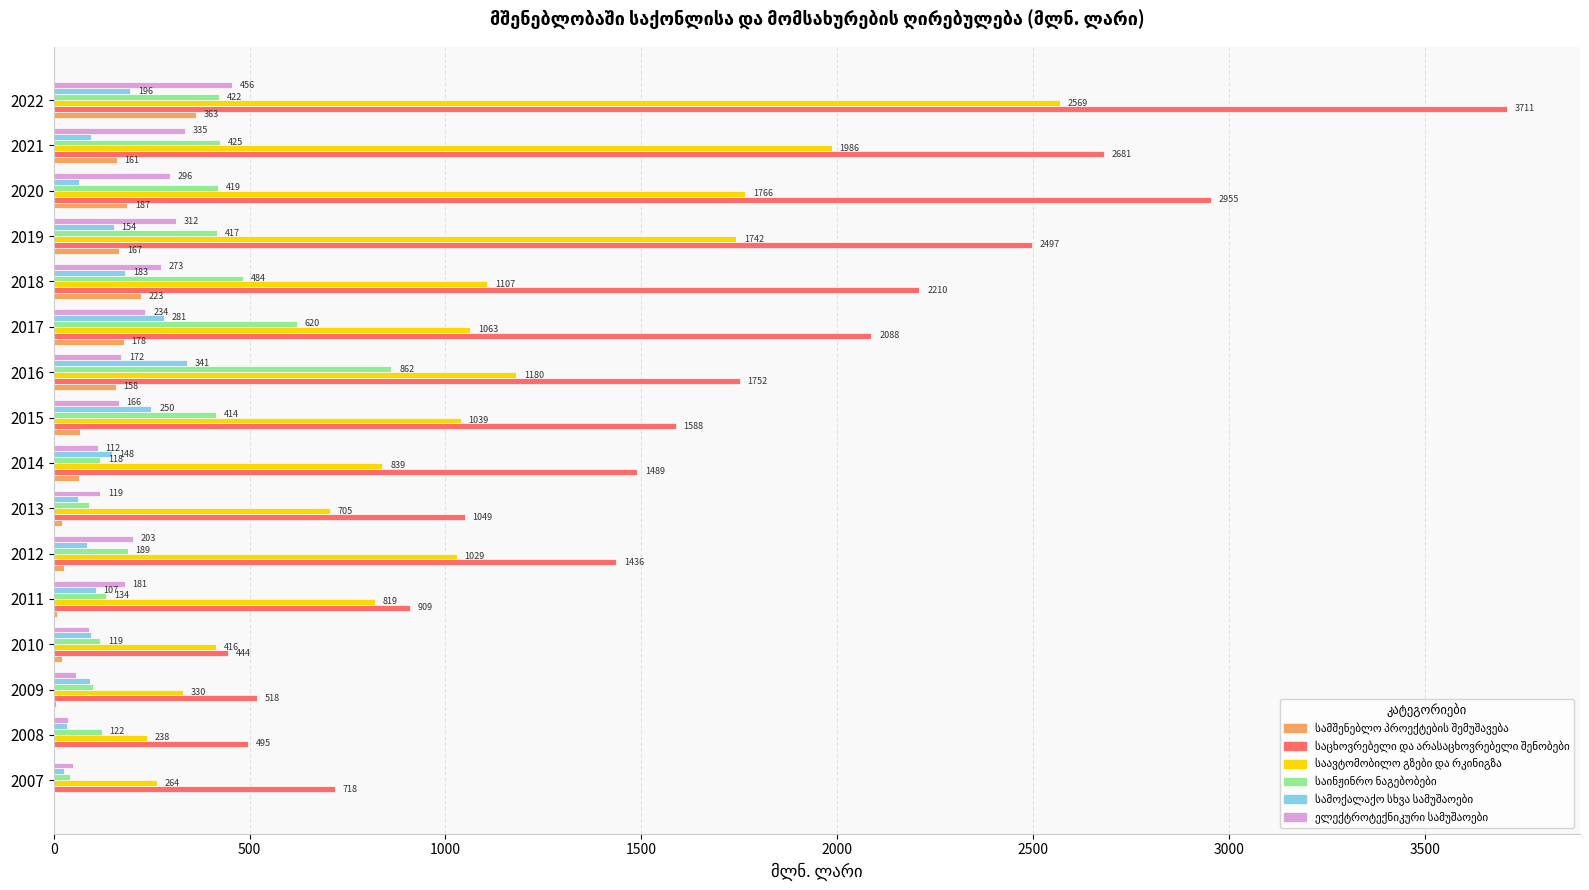

What is the greatest value displayed?

3710.9